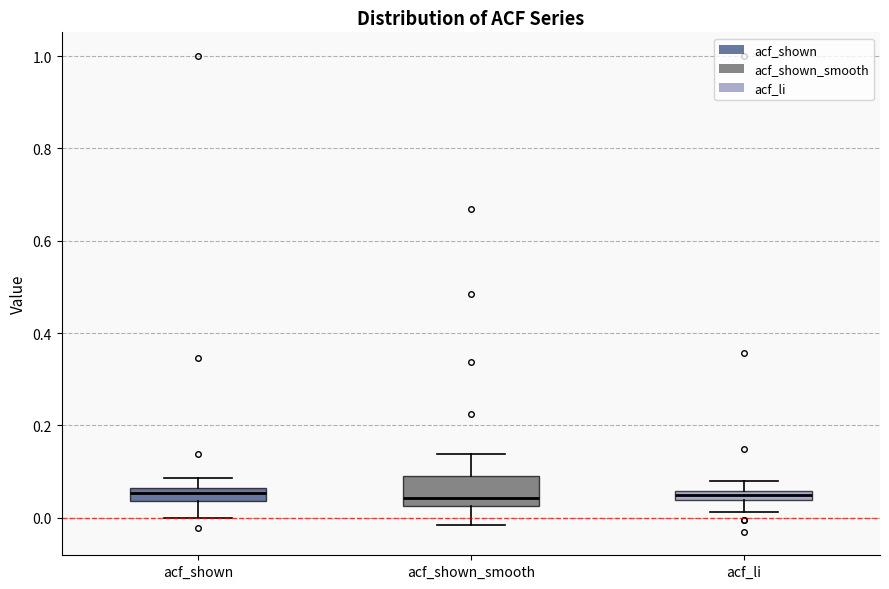

Comparing the boxes themselves (not the whiskers), which one is the tallest?

acf_shown_smooth